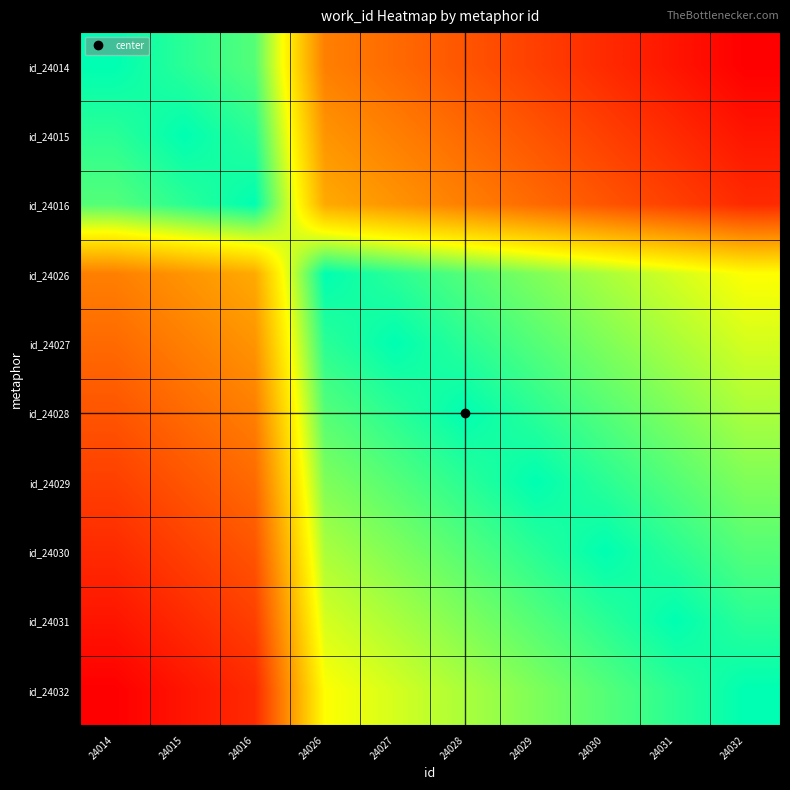

At how many categories does at least one series exceed 5820?

10